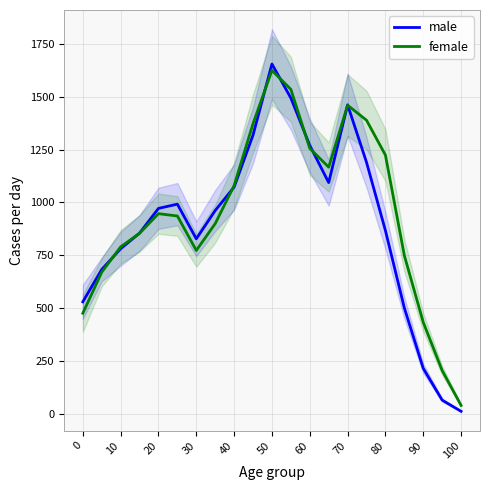

True or false: female has more than 0 points higher than both neighbors.

True